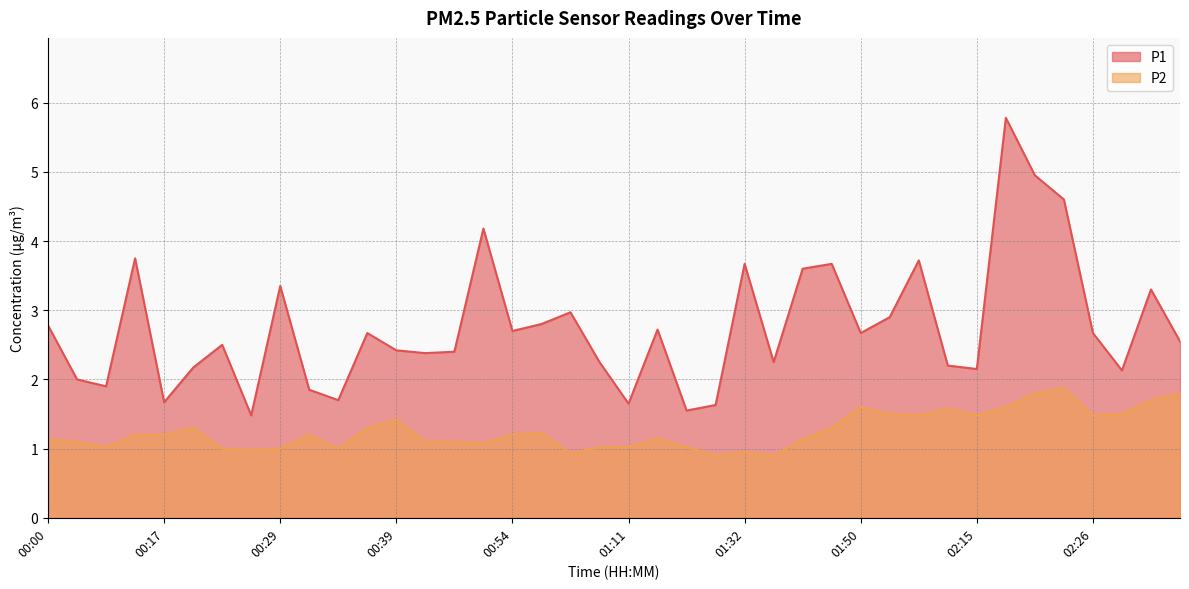

Rank the series at 00:54 from highest to lowest value.

P1, P2